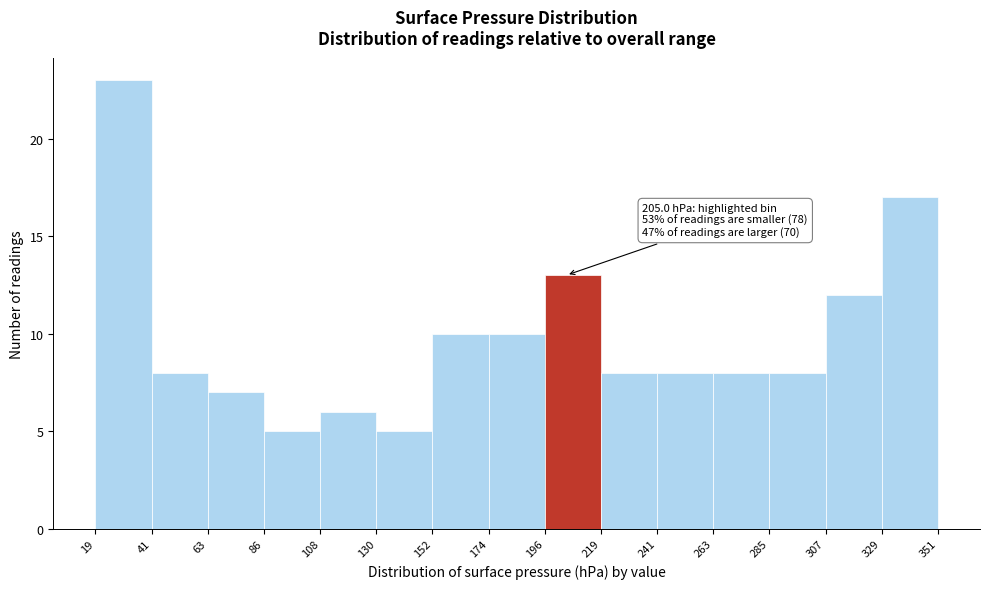

Which range on the x-axis has the tallest bar?

19 to 41